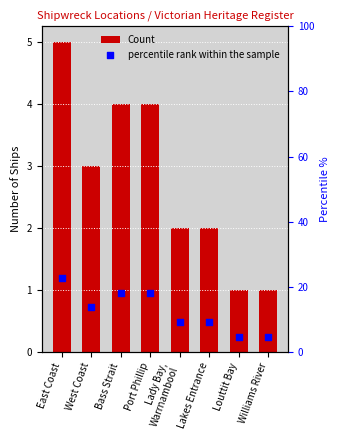

Which series reaches the minimum Y coordinate?

Count